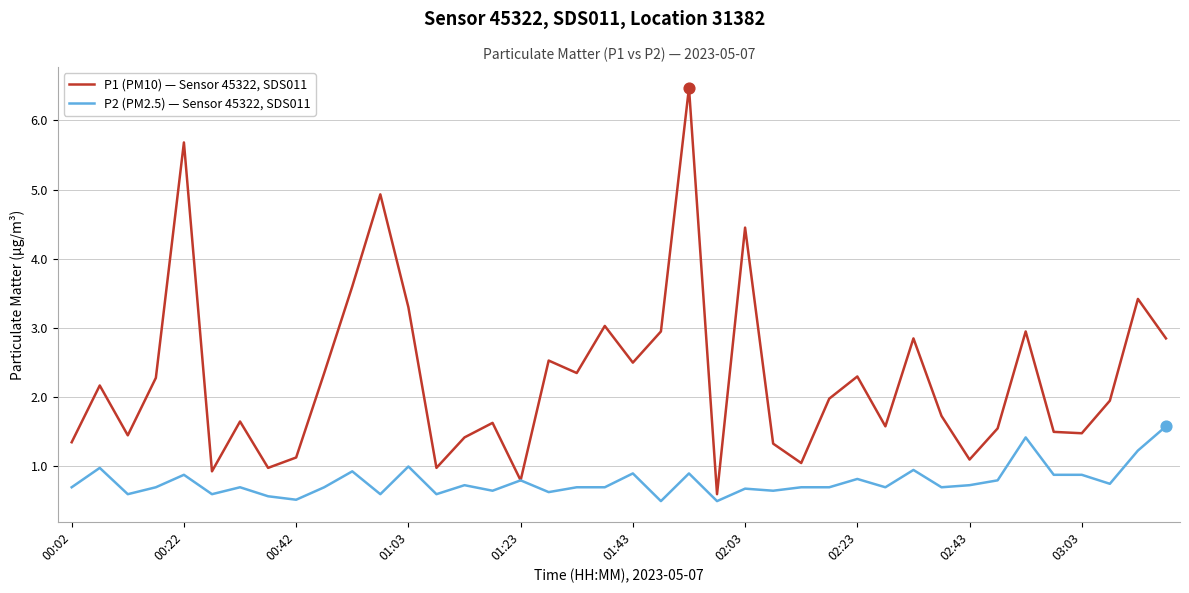

What is the lowest value of the P1 (PM10) — Sensor 45322, SDS011 series?

0.6